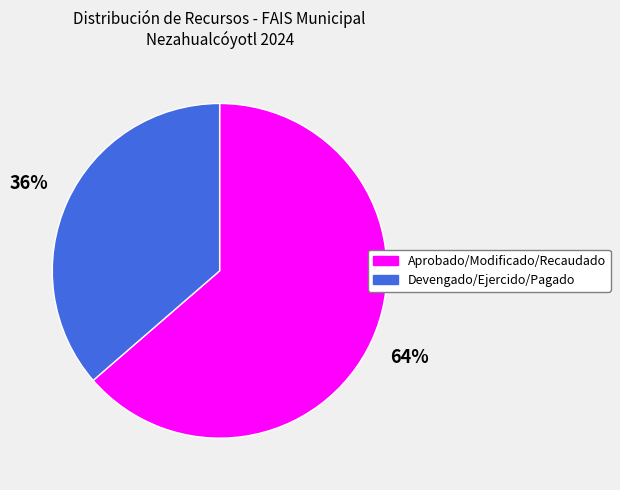

Approximately how many times larger is the value at Devengado/Ejercido/Pagado compared to Aprobado/Modificado/Recaudado?

0.6